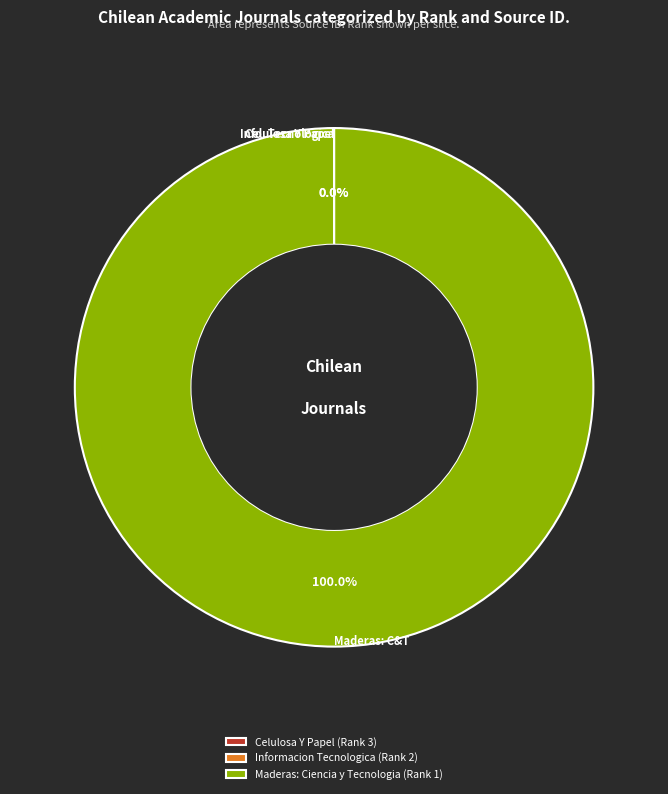

What is the largest slice in the pie chart?

Maderas: Ciencia y Tecnologia (Rank 1)